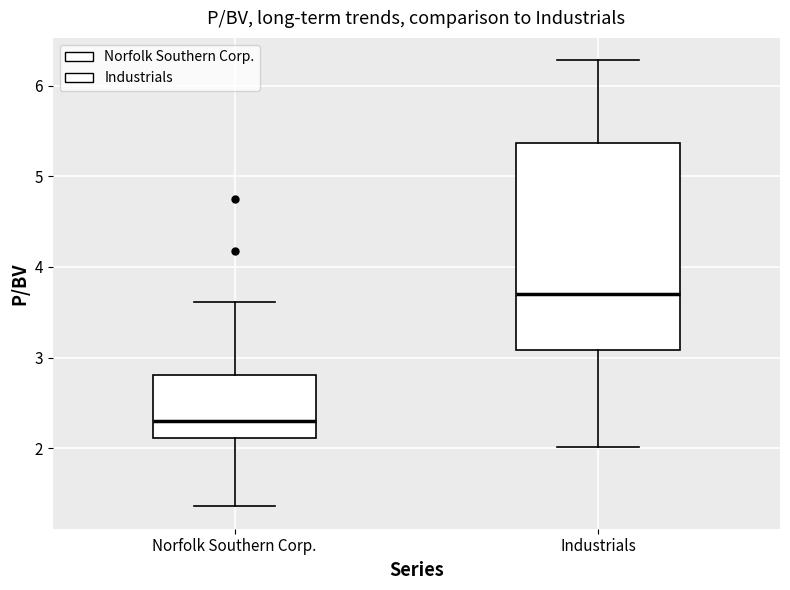

Which box has the highest median line?

Industrials